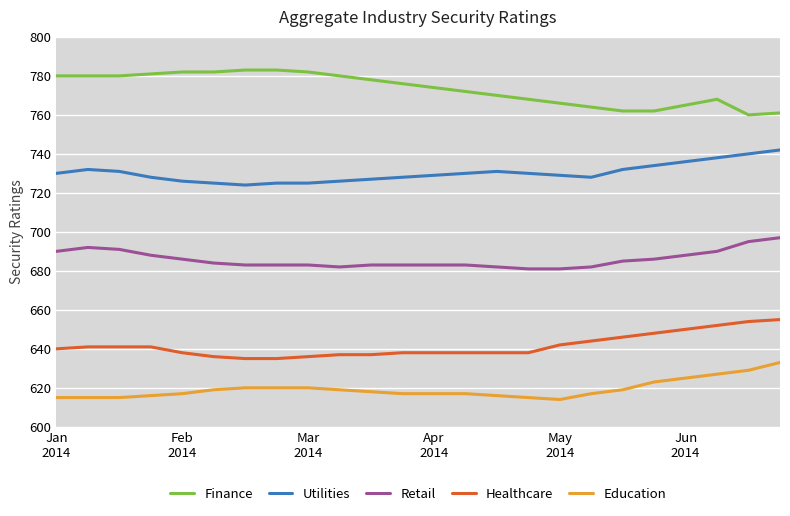

True or false: Education and Retail intersect in this chart.

False